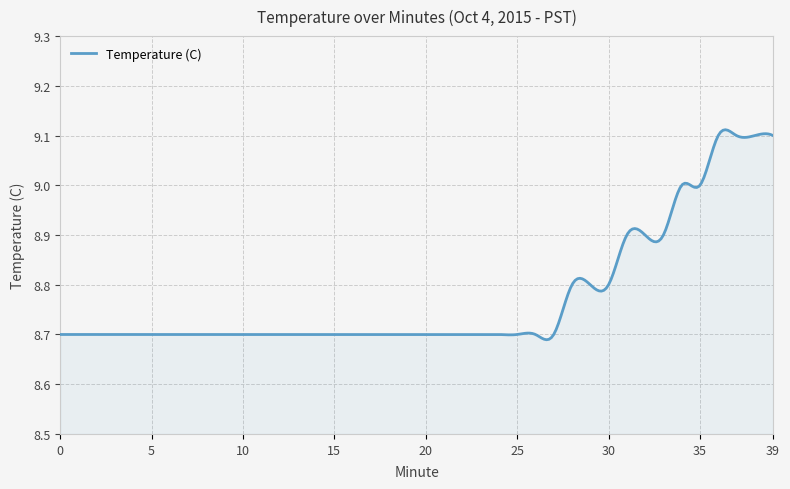

True or false: there are more than 0 points higher than both neighbors.

True